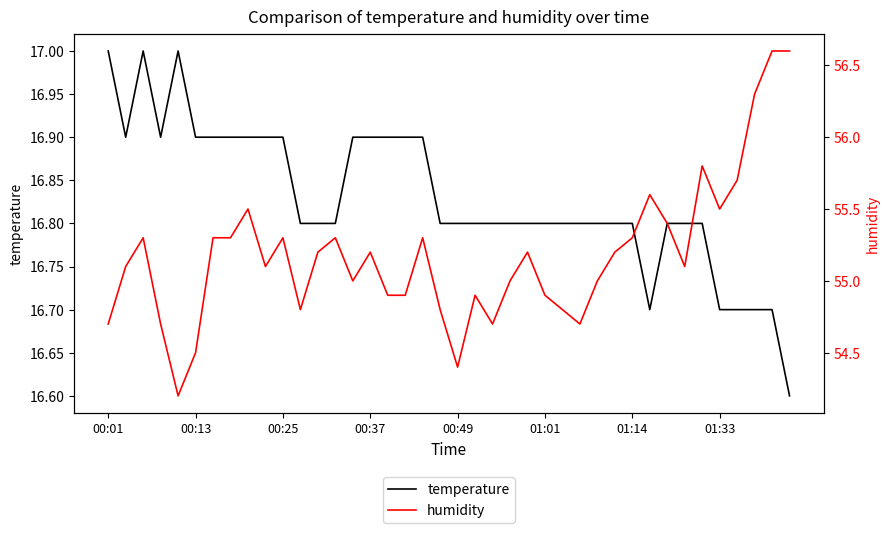

How many temperature values are between 16 and 17?

40